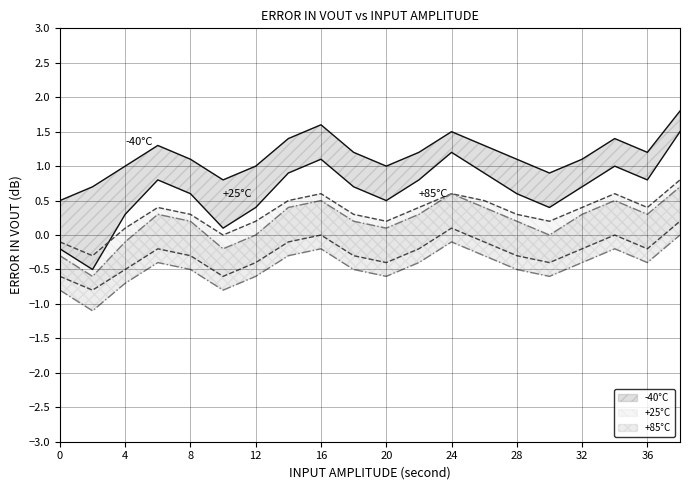

What is the difference between the maximum and minimum values in the +85°C lower series?

1.1